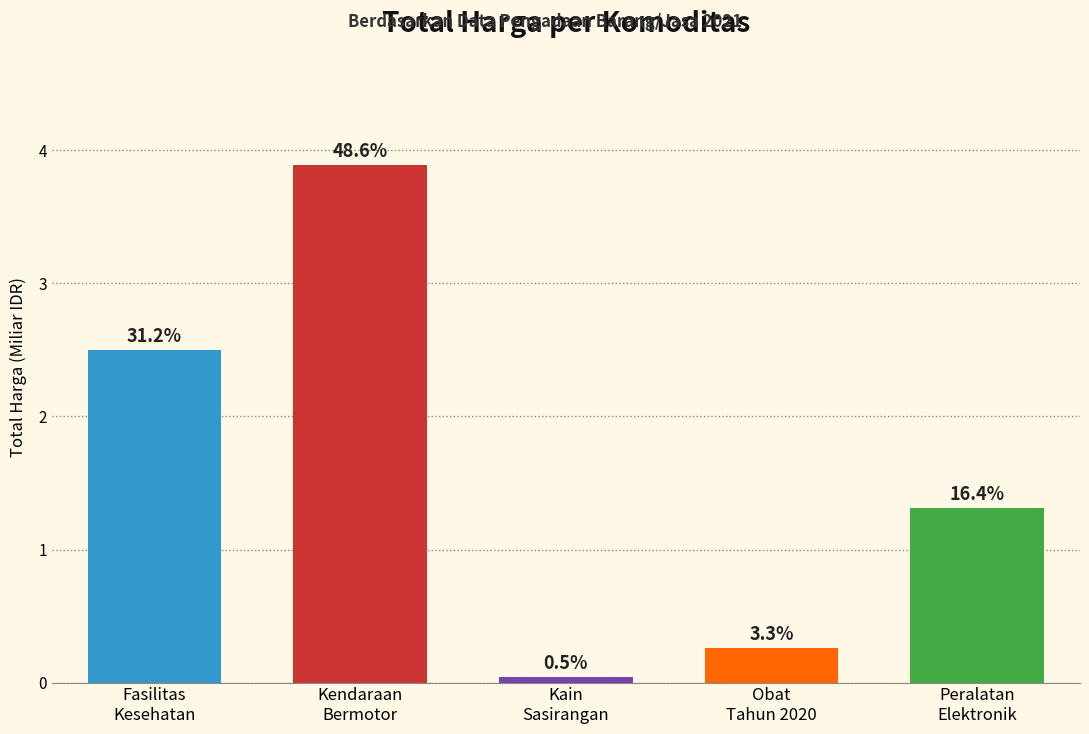

What is the label of the 1st bar from the right?

Peralatan
Elektronik